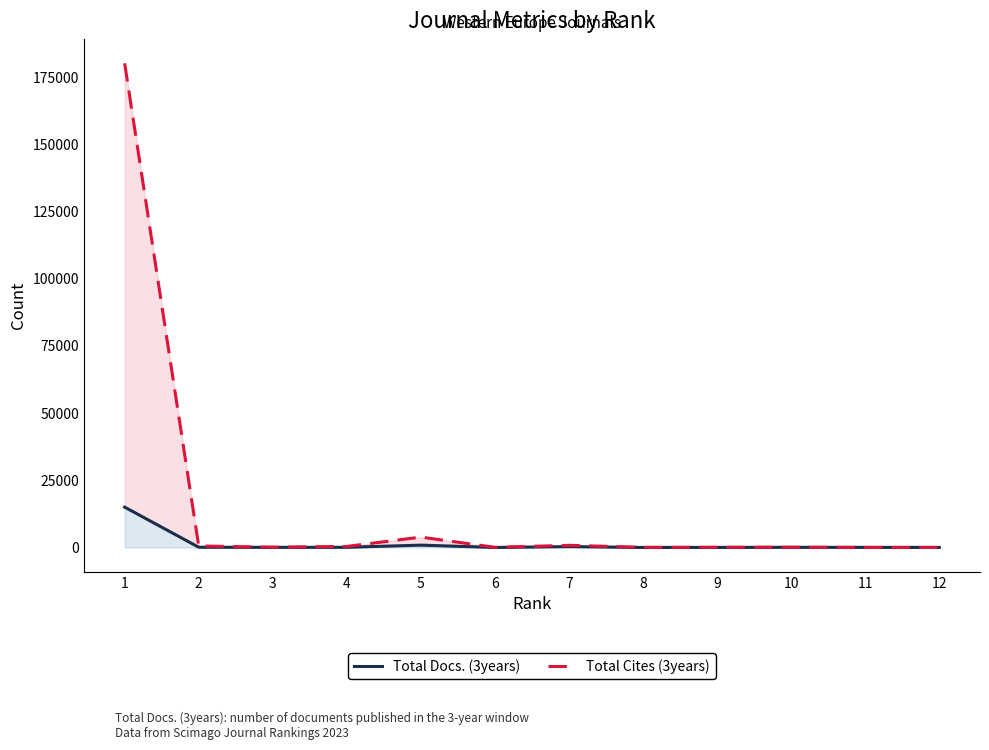

The Total Cites (3years) series shows 30 at 11. True or false?

True